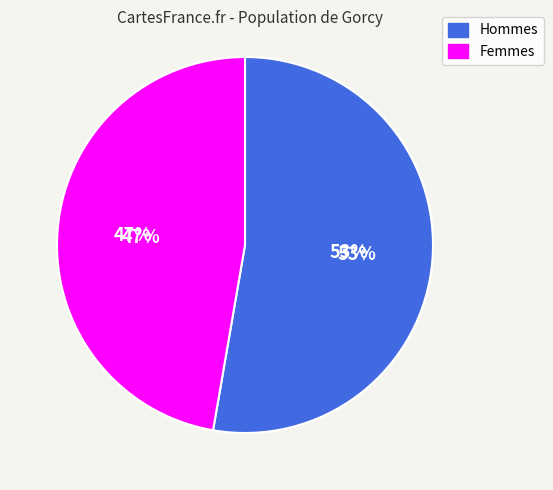

The Femmes slice represents 47% of the pie. True or false?

True